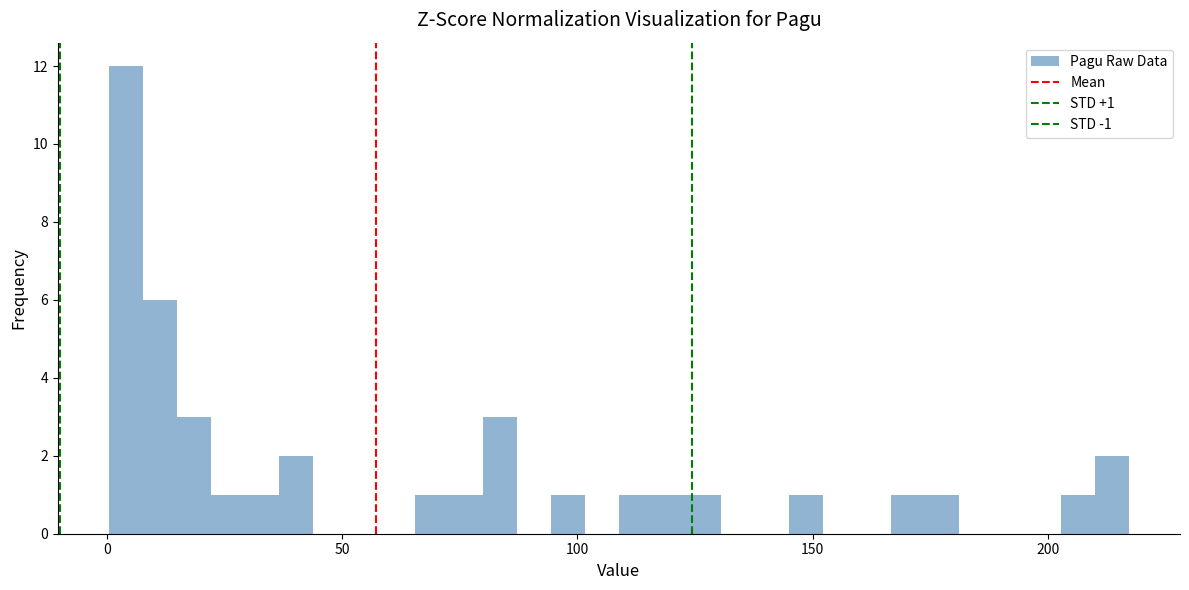

Around what value on the x-axis is the tallest bar? Give the approximate position of its centre, as read against the axis.

5